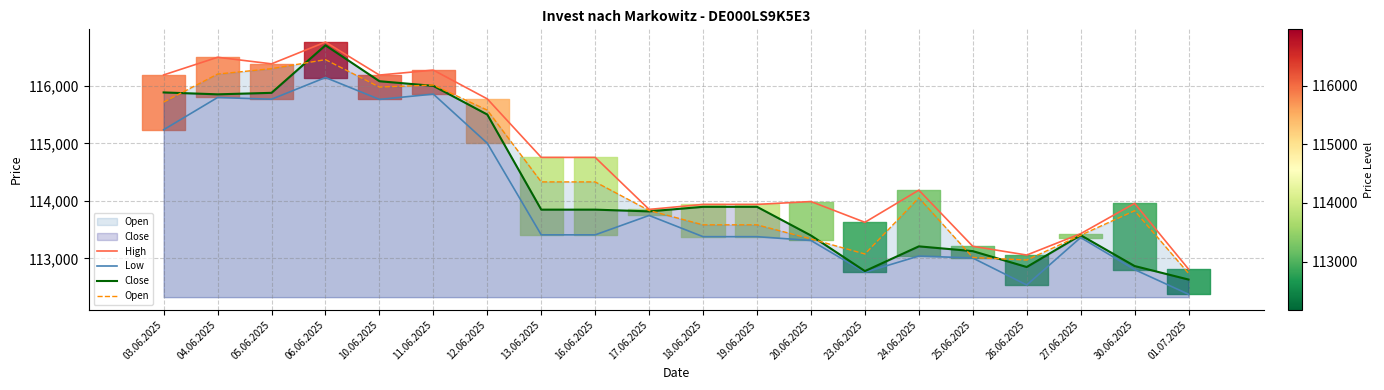

The Low series shows 112376 at 01.07.2025. True or false?

True